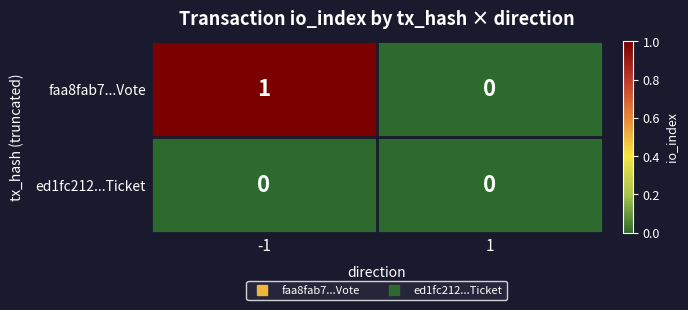

Is the value of faa8fab7...Vote at -1 greater than the value of ed1fc212...Ticket at -1?

Yes